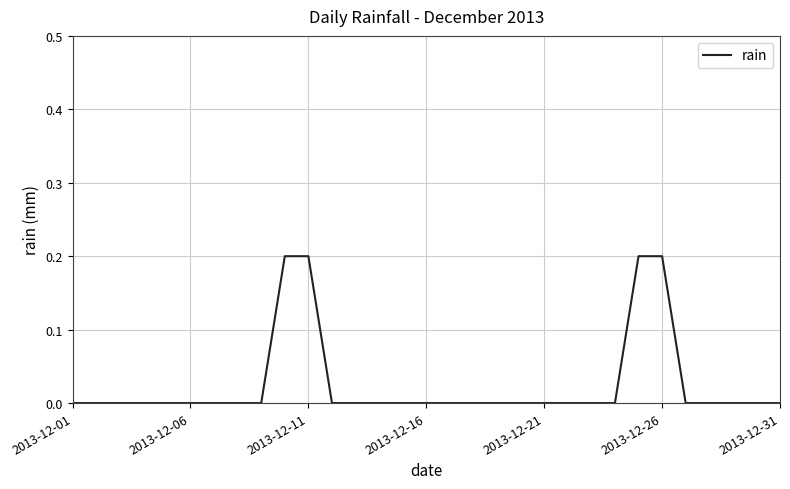

At which category does the chart reach its minimum across all series?

2013-12-01